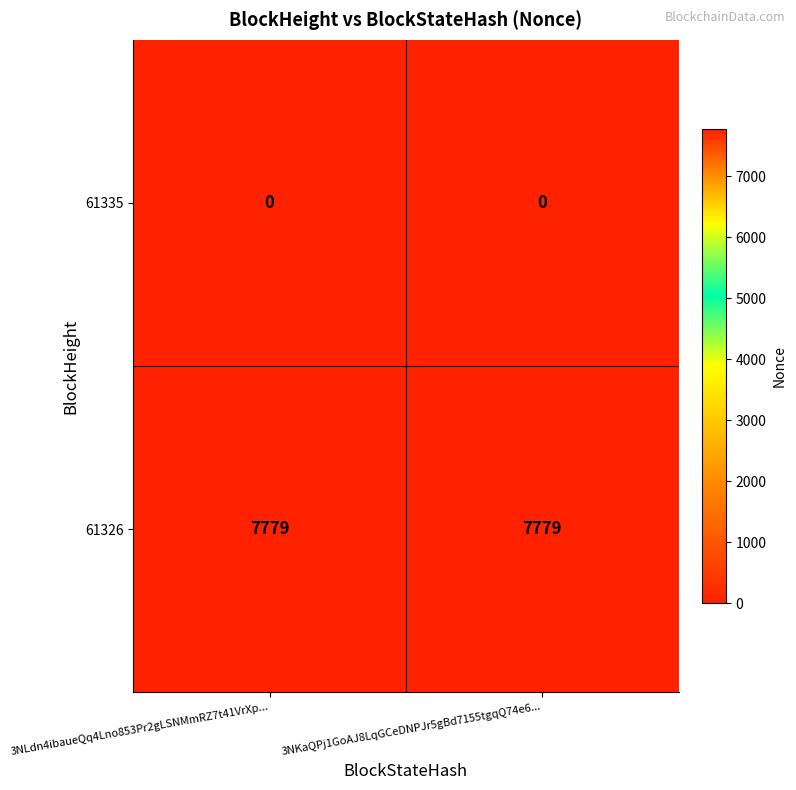

What is the greatest value displayed?

7779